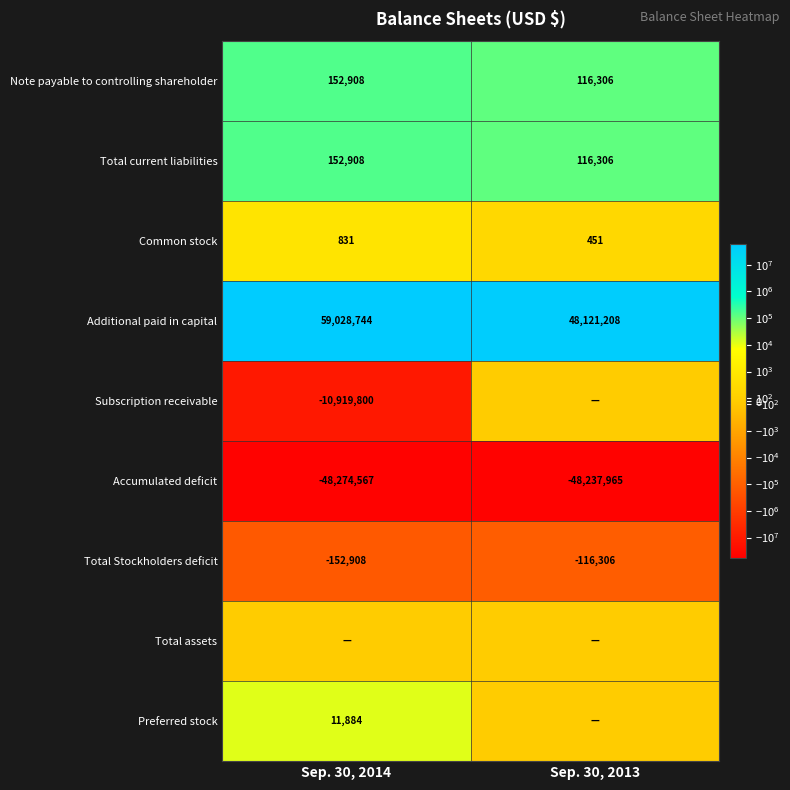

Is the value of Note payable to controlling shareholder at Sep. 30, 2013 greater than the value of Total Stockholders deficit at Sep. 30, 2014?

Yes